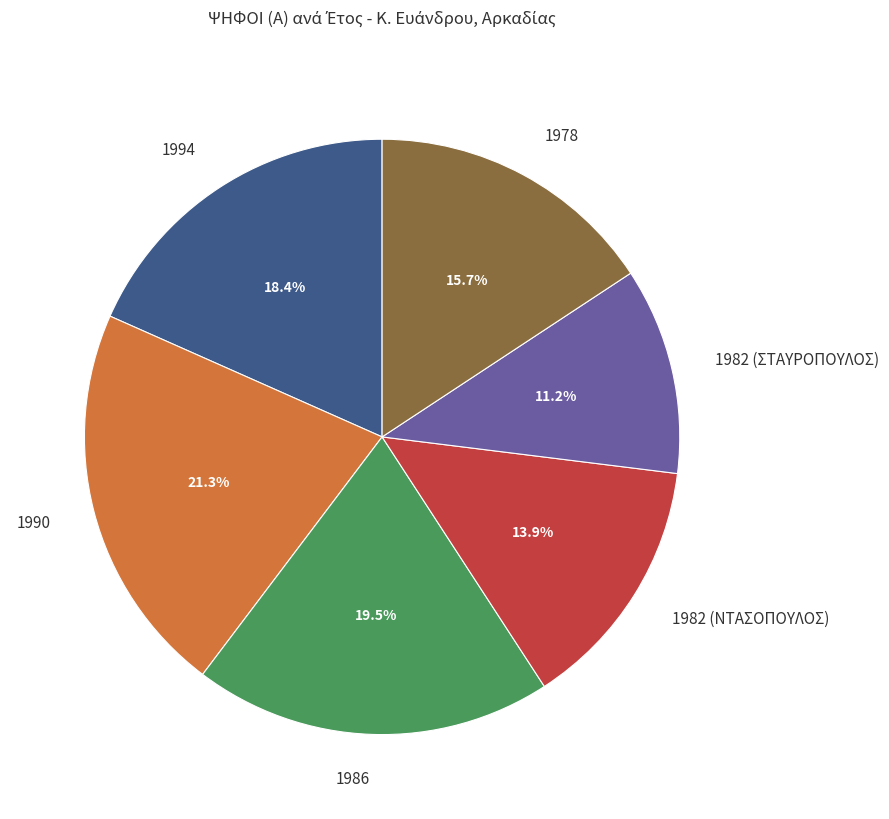

To the nearest percent, what percentage of the pie is 1982 (ΝΤΑΣΟΠΟΥΛΟΣ)?

14%